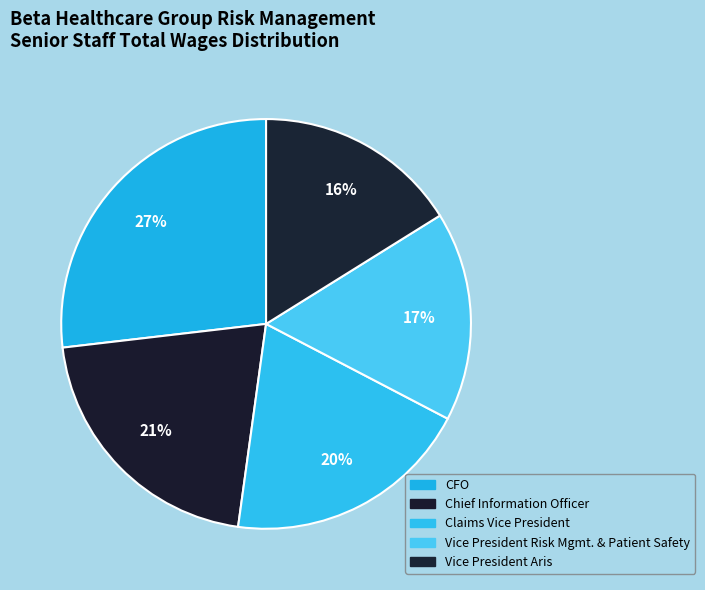

Count the number of slices in the pie.

5